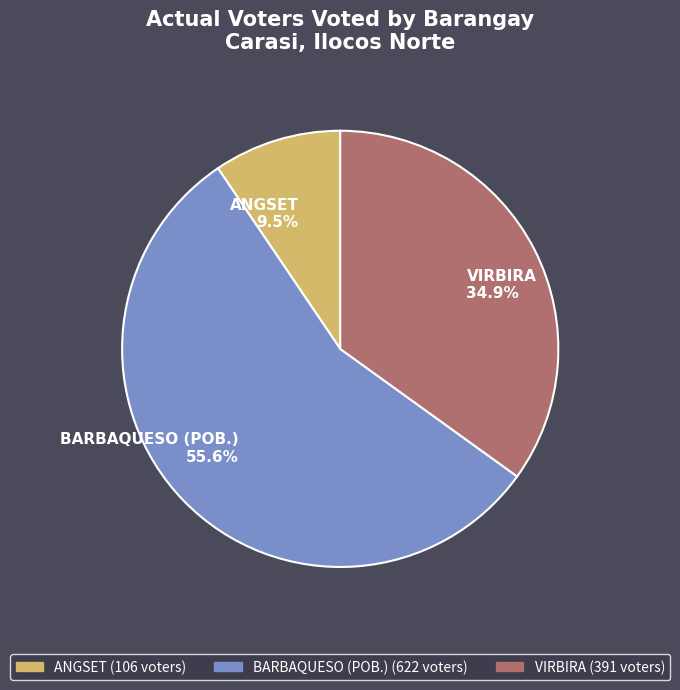

Which slice represents more than half of the pie?

BARBAQUESO (POB.)